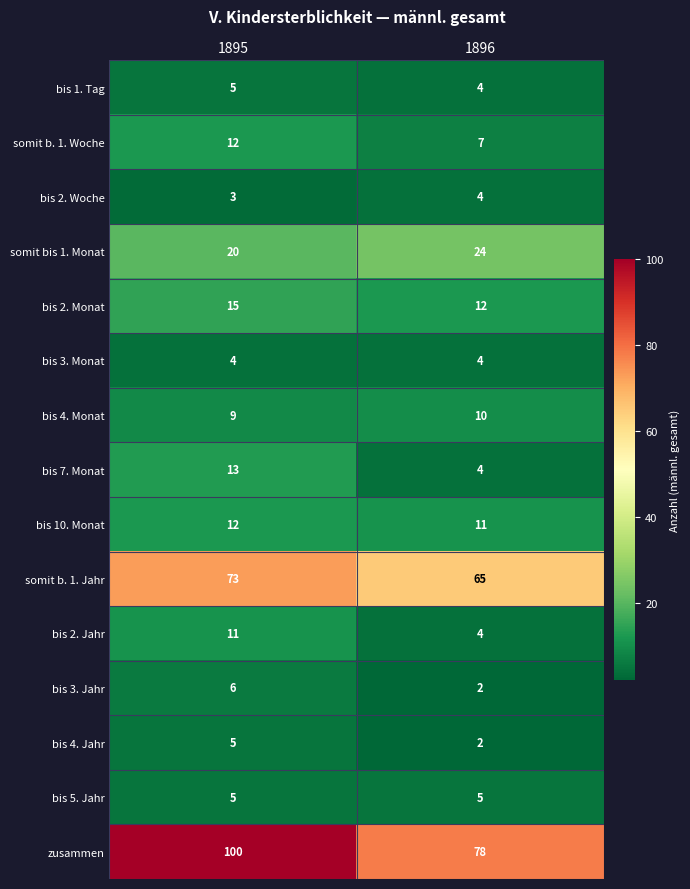

At which label does bis 7. Monat reach its peak?

1895